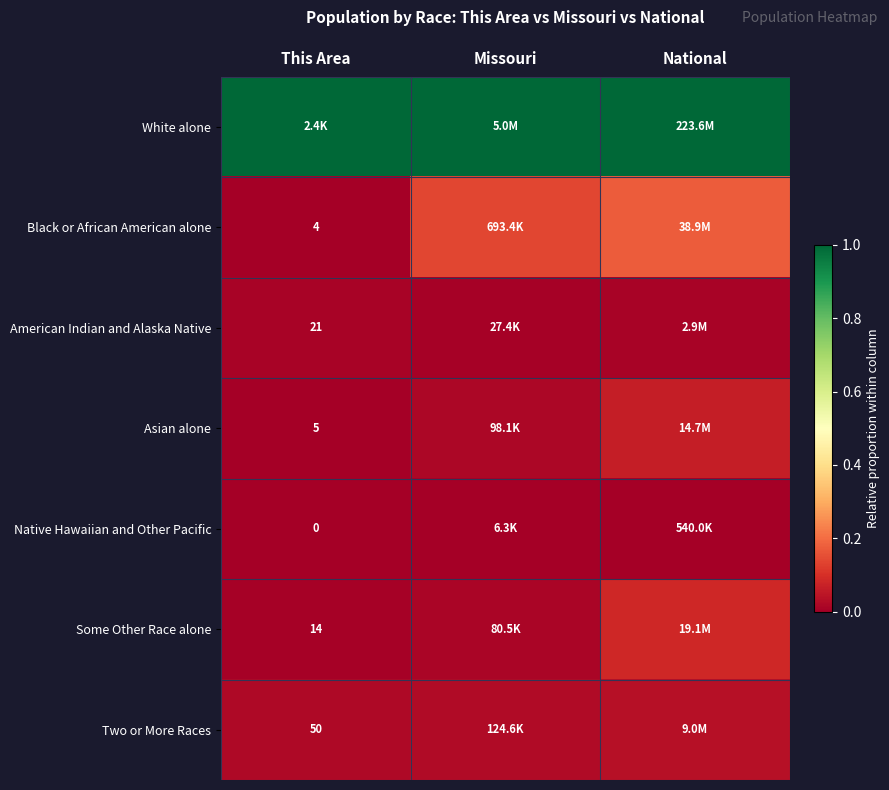

Is the value of Two or More Races at This Area greater than the value of American Indian and Alaska Native at This Area?

Yes